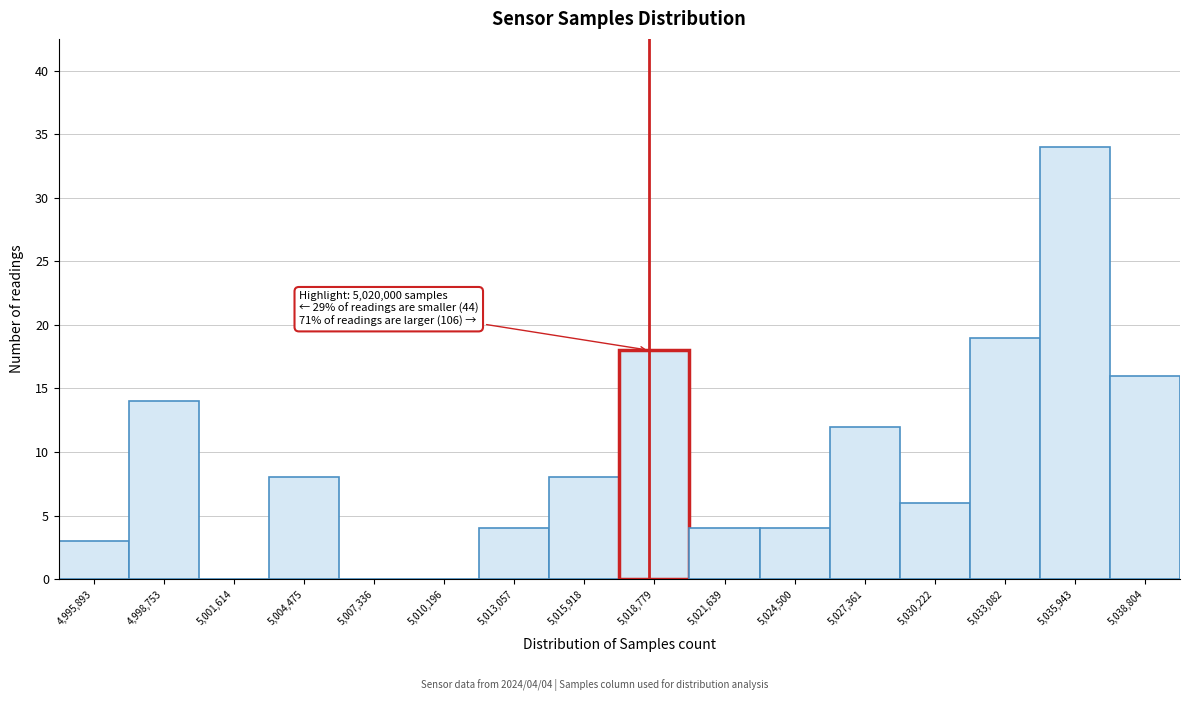

Reading left to right, what are all the values shown in this chart?

4,995,893=3	4,998,753=14	5,001,614=0	5,004,475=8	5,007,336=0	5,010,196=0	5,013,057=4	5,015,918=8	5,018,779=18	5,021,639=4	5,024,500=4	5,027,361=12	5,030,222=6	5,033,082=19	5,035,943=34	5,038,804=16